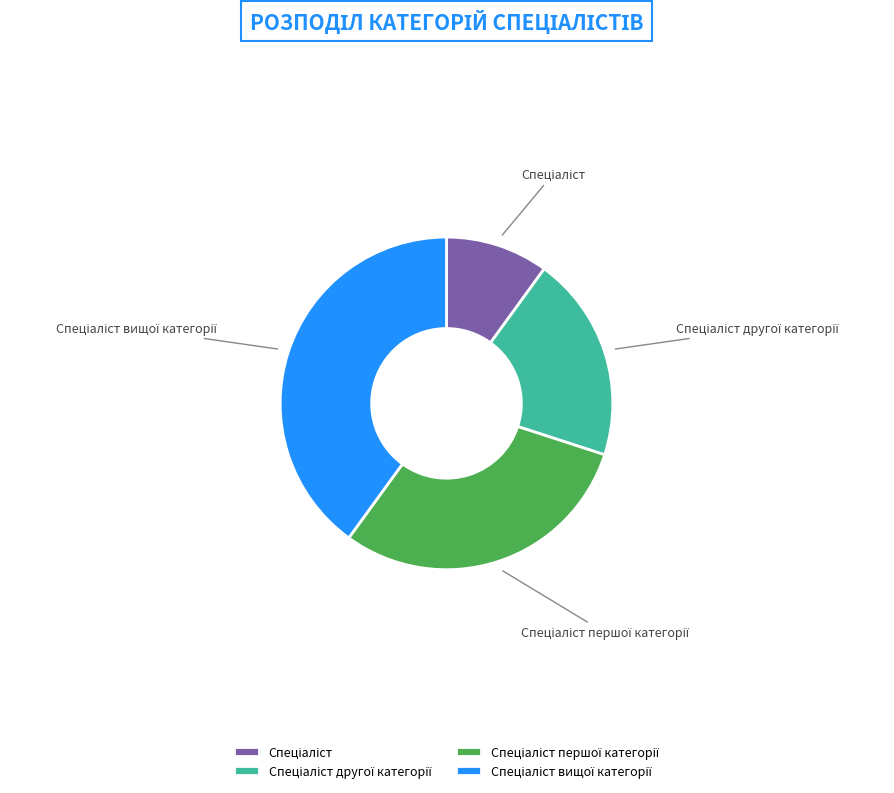

Does any single category account for the majority?

No